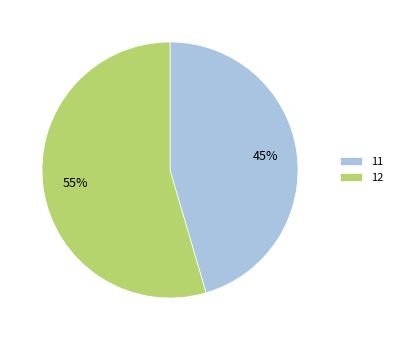

What is the smallest slice in the pie chart?

11